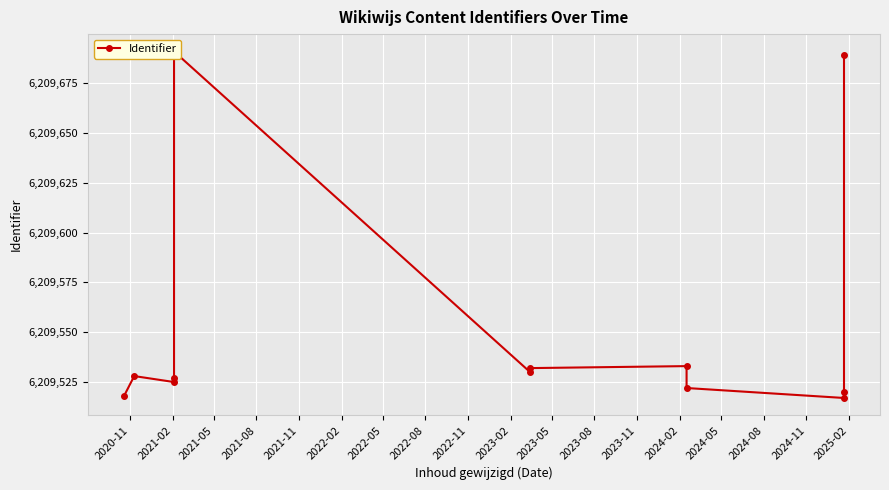

What is the difference between the maximum and minimum values?

174